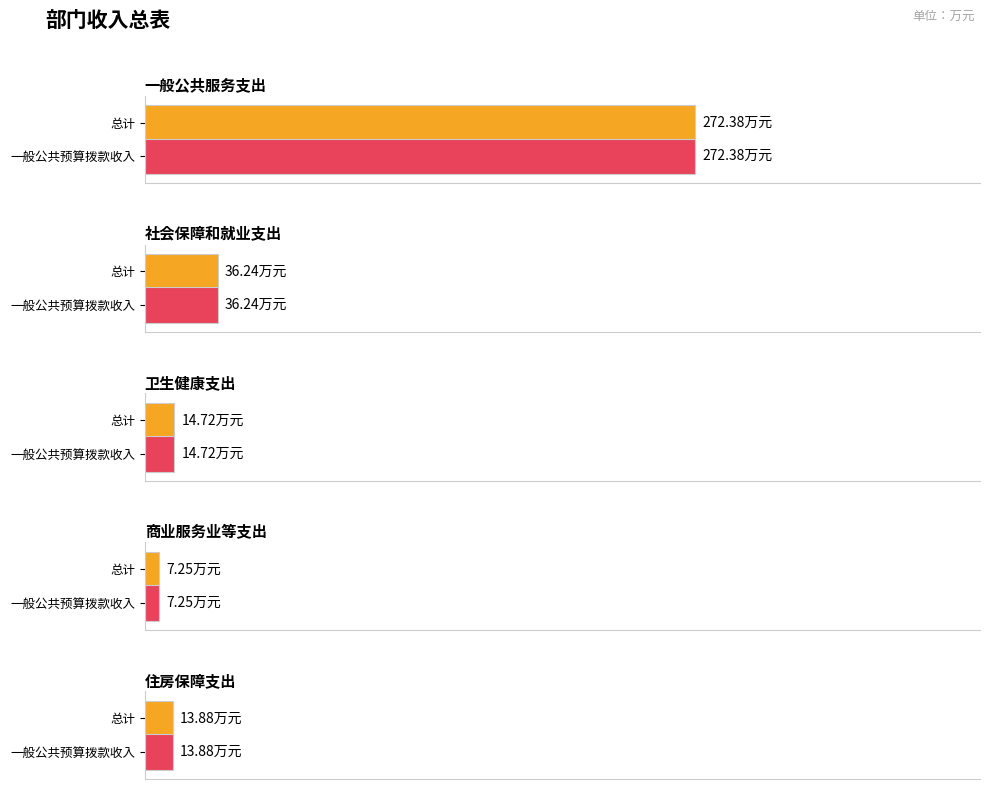

Which series has the widest spread of values?

总计